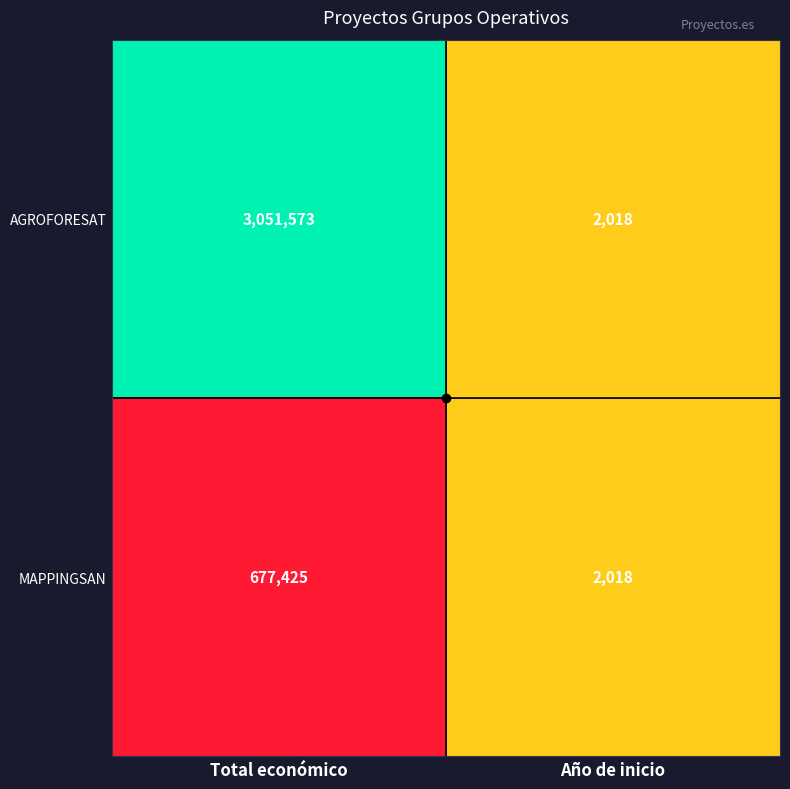

The MAPPINGSAN series shows 1129833 at Total económico. True or false?

False